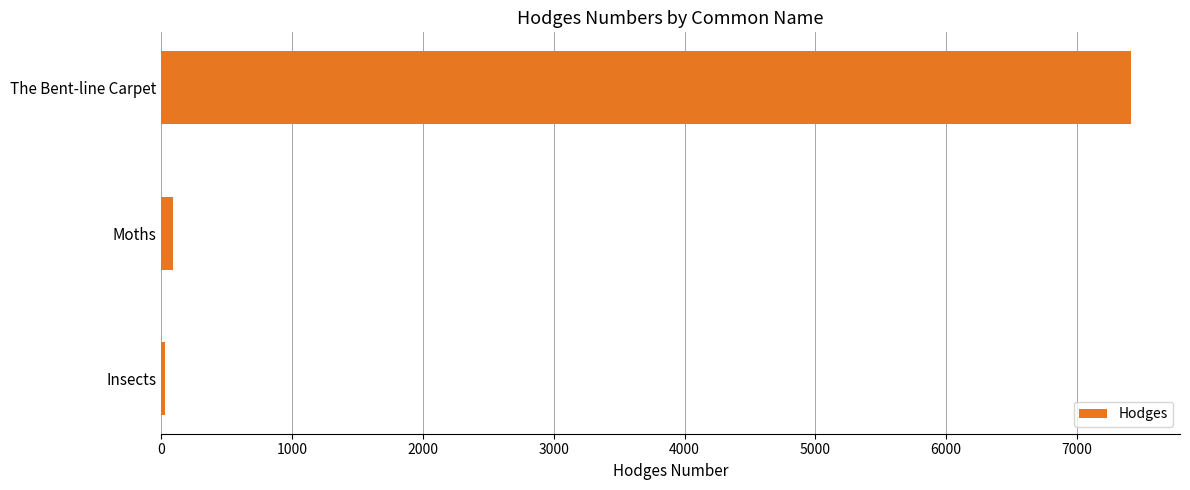

What is the sum of all values?

7536.3